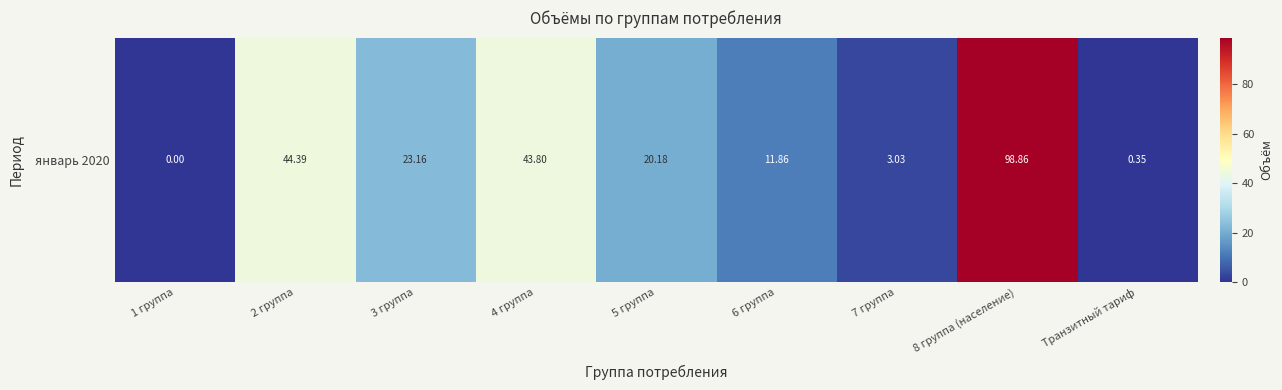

Rank the categories by value from lowest to highest.

1 группа, Транзитный тариф, 7 группа, 6 группа, 5 группа, 3 группа, 4 группа, 2 группа, 8 группа (население)